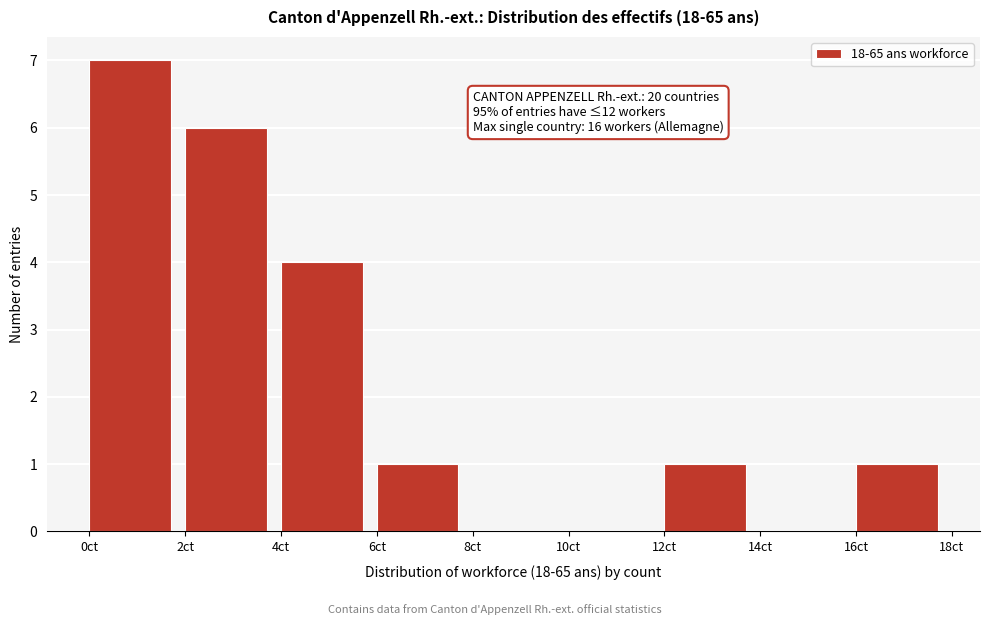

Which range on the x-axis has the tallest bar?

0 to 2